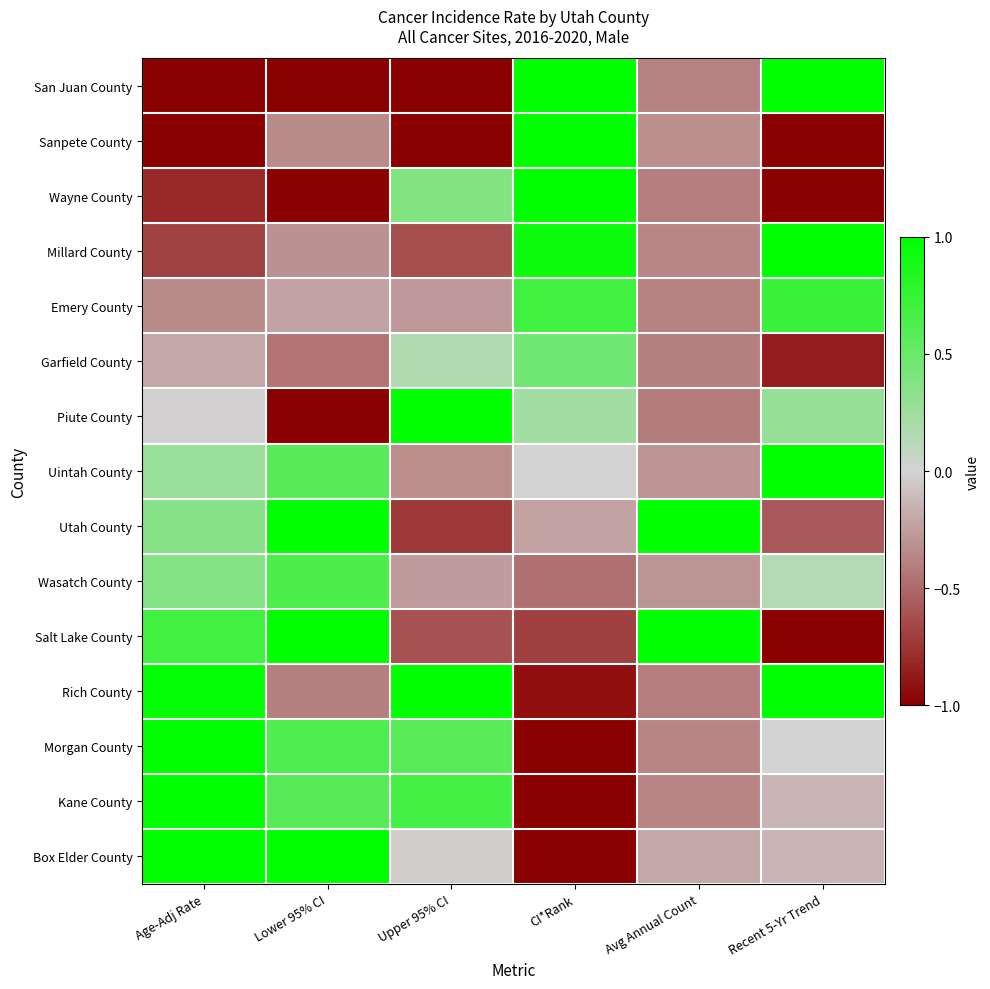

Rank the series by their maximum value, from highest to lowest.

San Juan County, Sanpete County, Wayne County, Piute County, Utah County, Salt Lake County, Rich County, Morgan County, Kane County, Box Elder County, Millard County, Uintah County, Emery County, Wasatch County, Garfield County